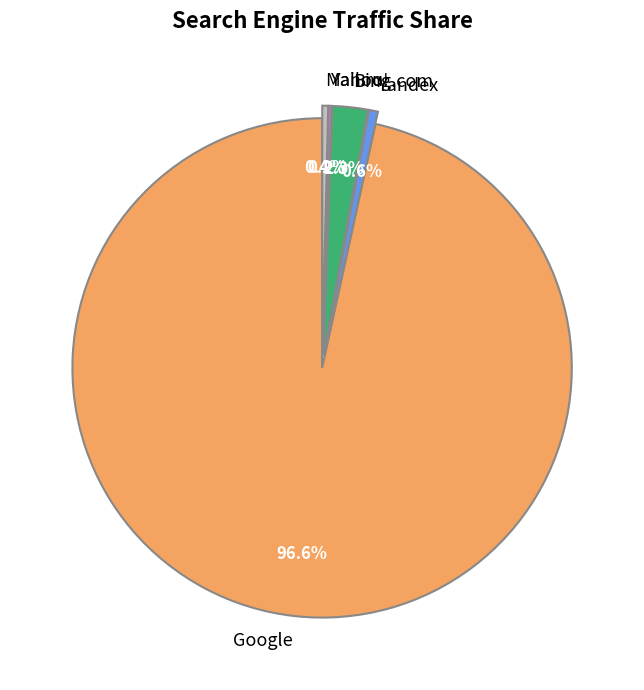

True or false: Google accounts for 97% of the total.

True